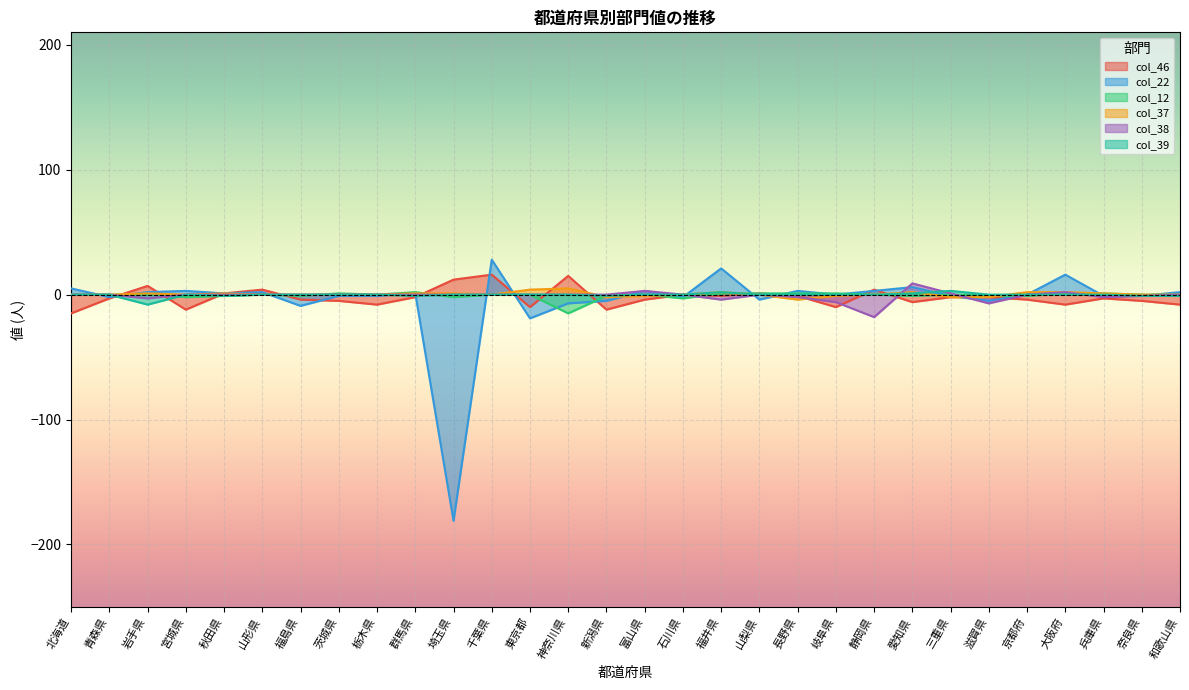

What is the value of the col_46 point at the 16th from the left?

-4